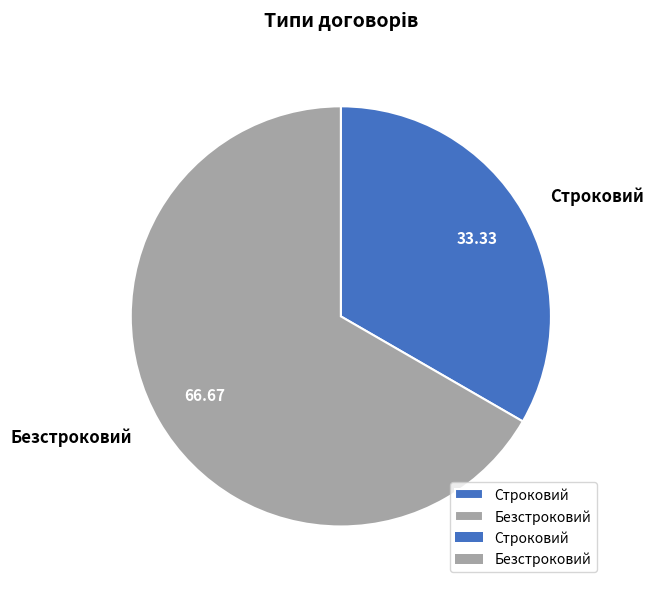

Combined, do Строковий and Безстроковий account for over 50%?

Yes